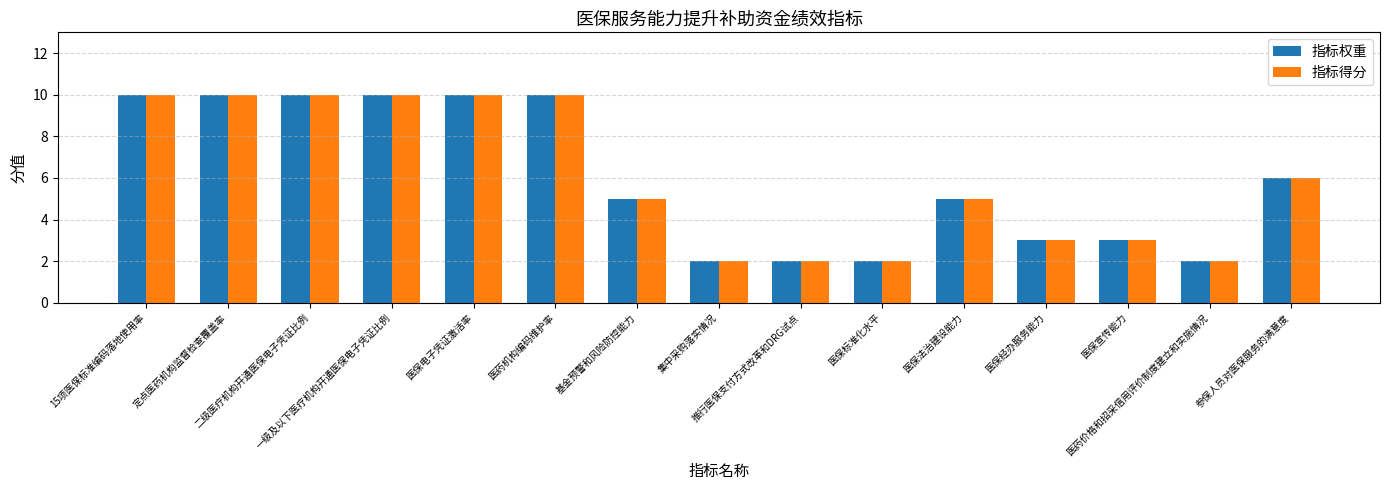

Reading left to right, what are all the values shown in this chart?

指标权重: 10	10	10	10	10	10	5	2	2	2	5	3	3	2	6
指标得分: 10	10	10	10	10	10	5	2	2	2	5	3	3	2	6